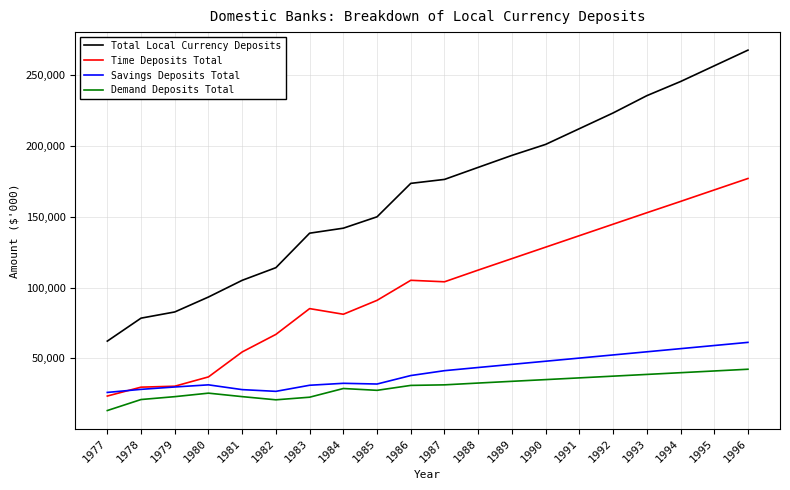

What is the minimum value for Total Local Currency Deposits?

62107